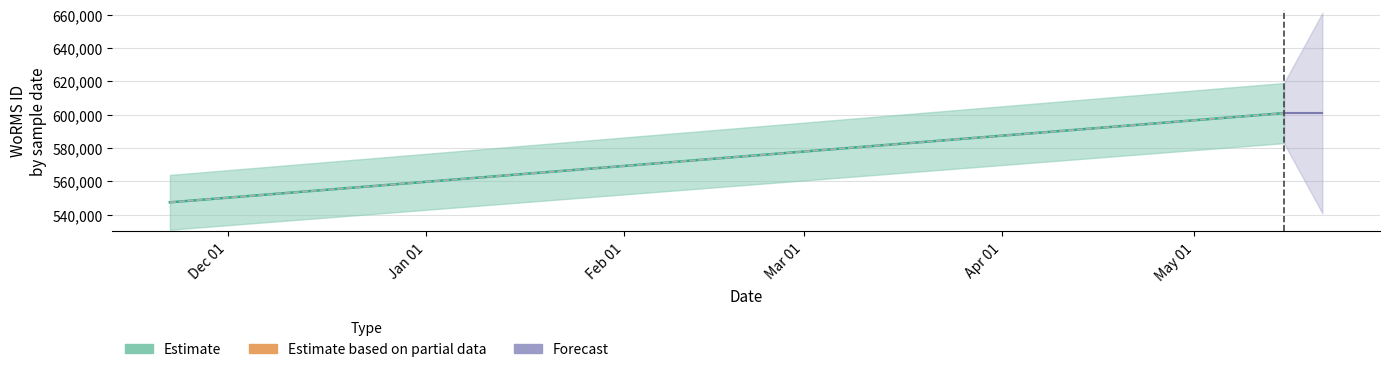

Does the chart display data point markers on the line(s)?

No